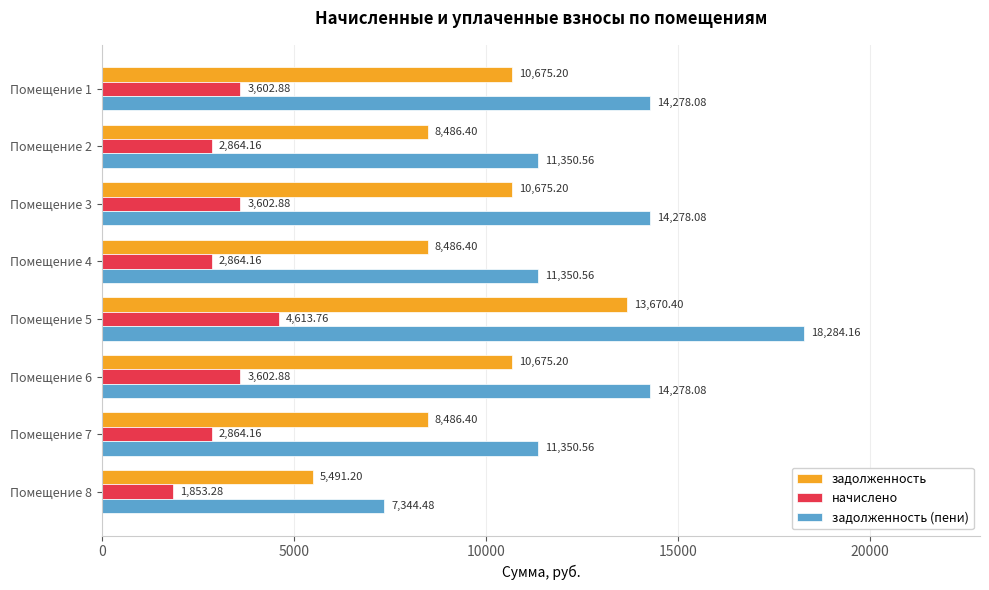

Which series has the largest total across all categories?

задолженность (пени)